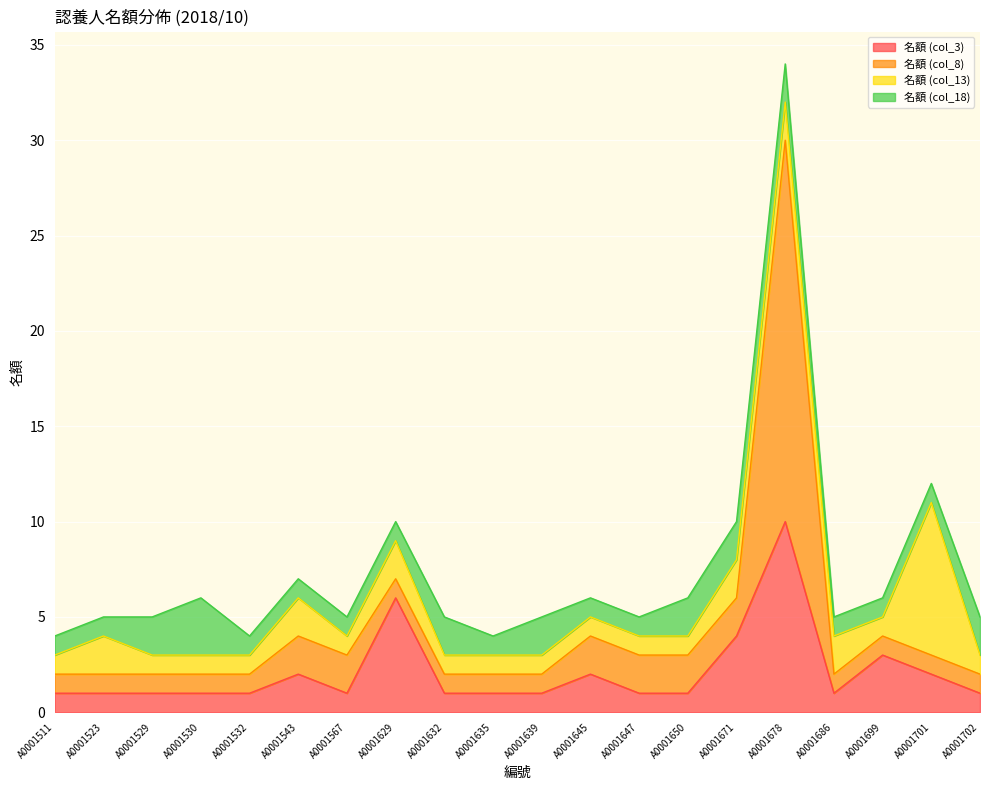

What is the lowest value of the 名額 (col_8) series?

1